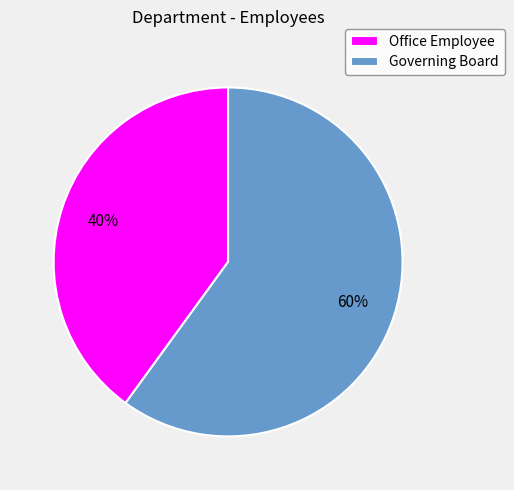

The Governing Board slice represents 66% of the pie. True or false?

False